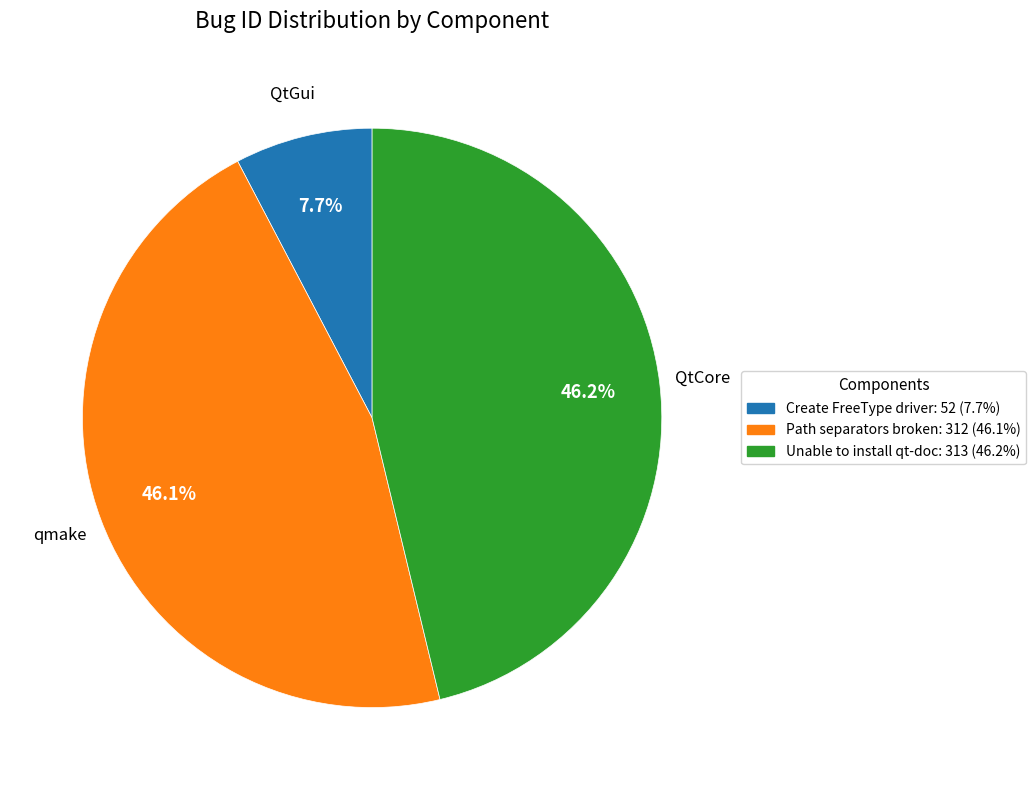

Is there any slice that represents more than half of the pie?

No